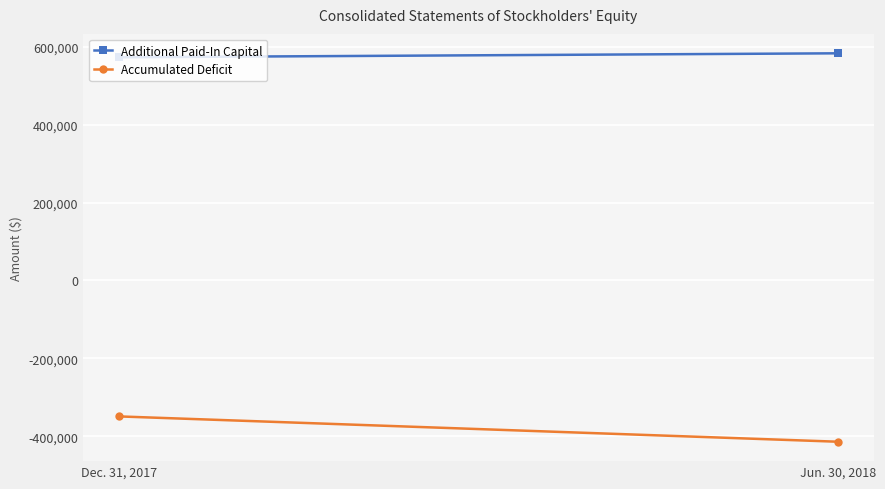

List the labels in order of Accumulated Deficit value, largest first.

Dec. 31, 2017, Jun. 30, 2018